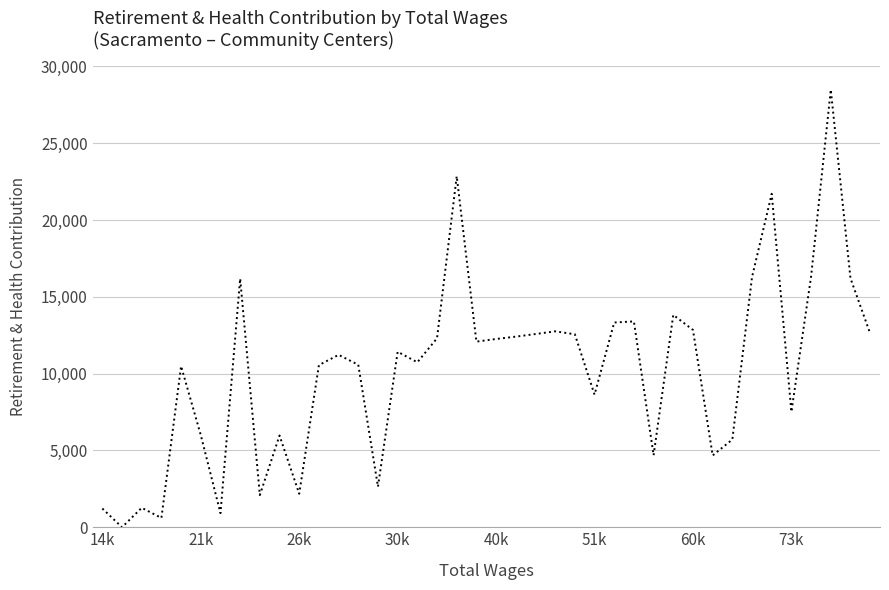

What is the maximum value shown in the chart?

28489